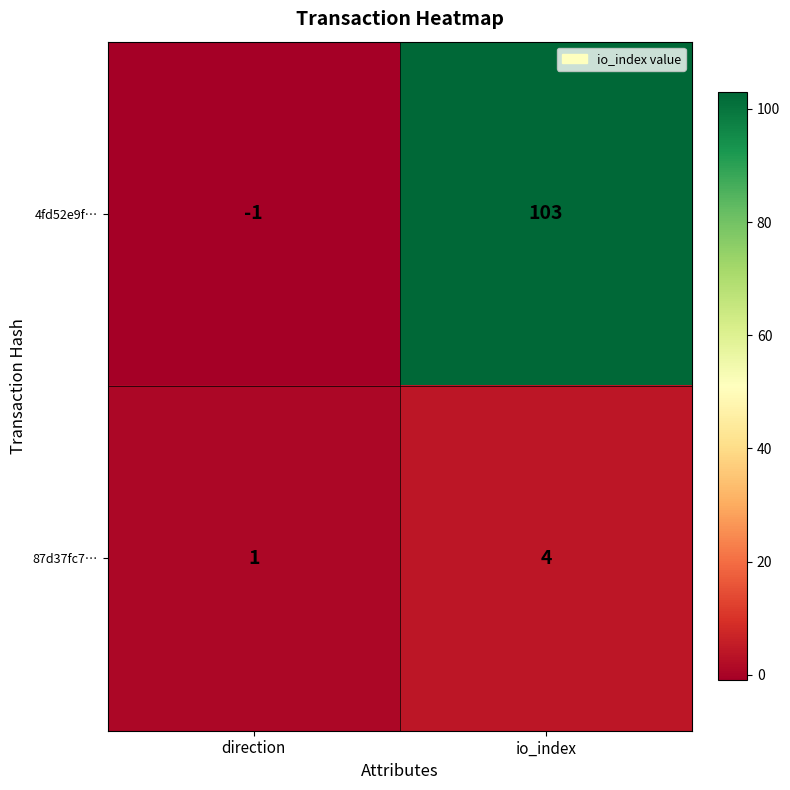

What is the sum of all 87d37fc7… values?

5